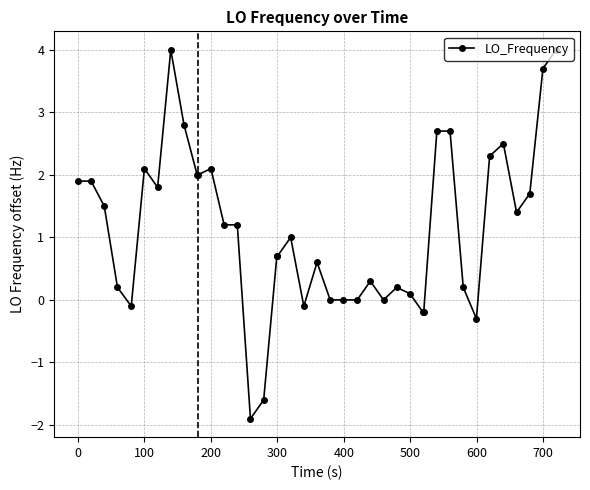

True or false: there are more than 2 points higher than both neighbors.

True